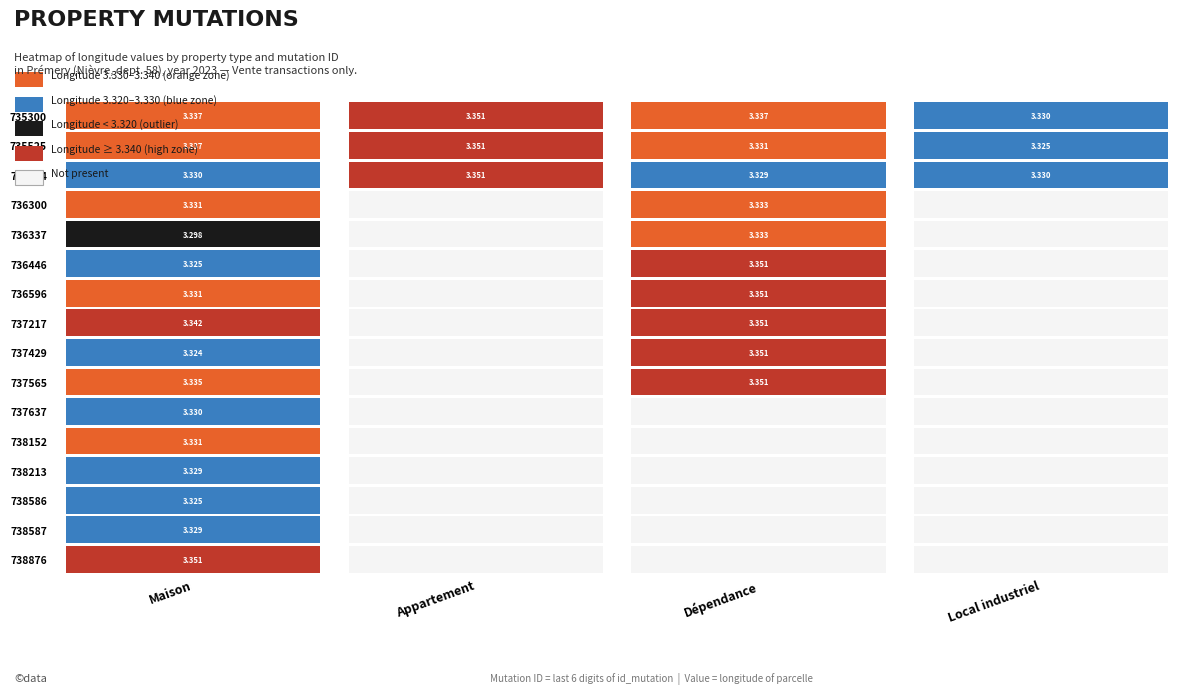

Reading left to right, extract all data points from this chart.

Maison: 3.3	3.3	3.3	3.3	3.3	3.3	3.3	3.3	3.3	3.3	3.3	3.3	3.3	3.3	3.3	3.4
Appartement: 3.4	3.4	3.4	0.0	0.0	0.0	0.0	0.0	0.0	0.0	0.0	0.0	0.0	0.0	0.0	0.0
Dépendance: 3.3	3.3	3.3	3.3	3.3	3.4	3.4	3.4	3.4	3.4	0.0	0.0	0.0	0.0	0.0	0.0
Local industriel: 3.3	3.3	3.3	0.0	0.0	0.0	0.0	0.0	0.0	0.0	0.0	0.0	0.0	0.0	0.0	0.0